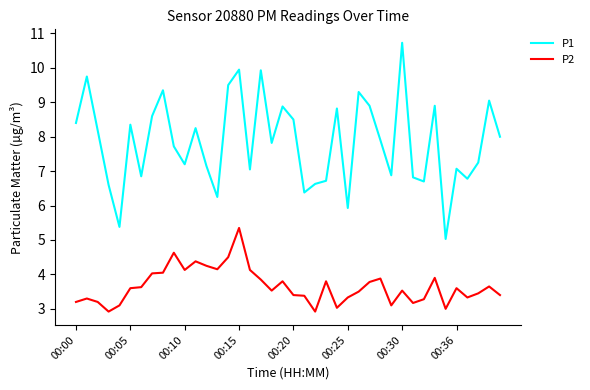

What is the smallest value displayed?

2.9